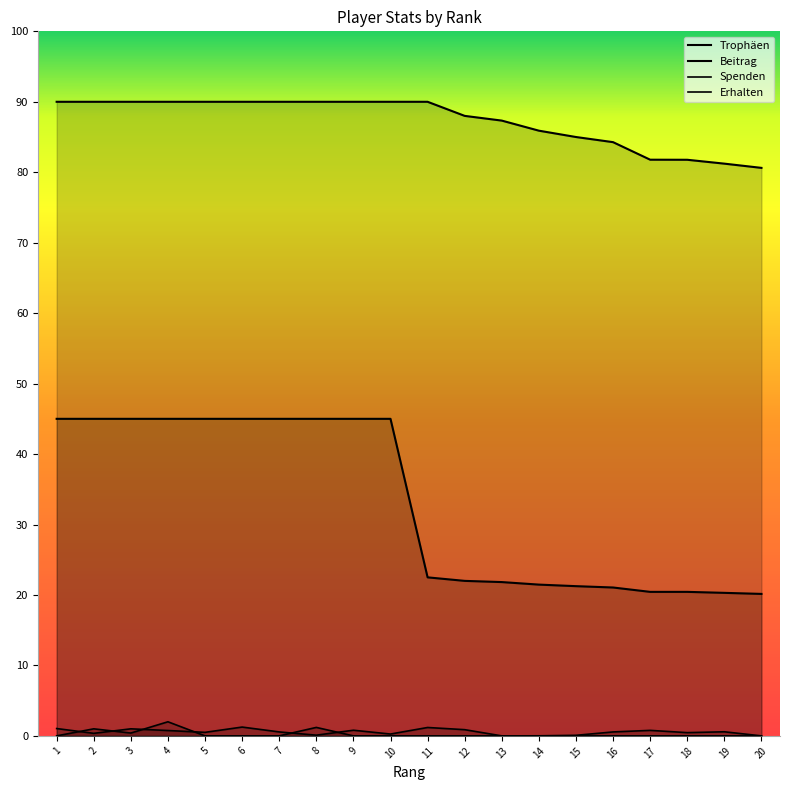

Rank the series at 11 from lowest to highest value.

Erhalten, Spenden, Beitrag, Trophäen